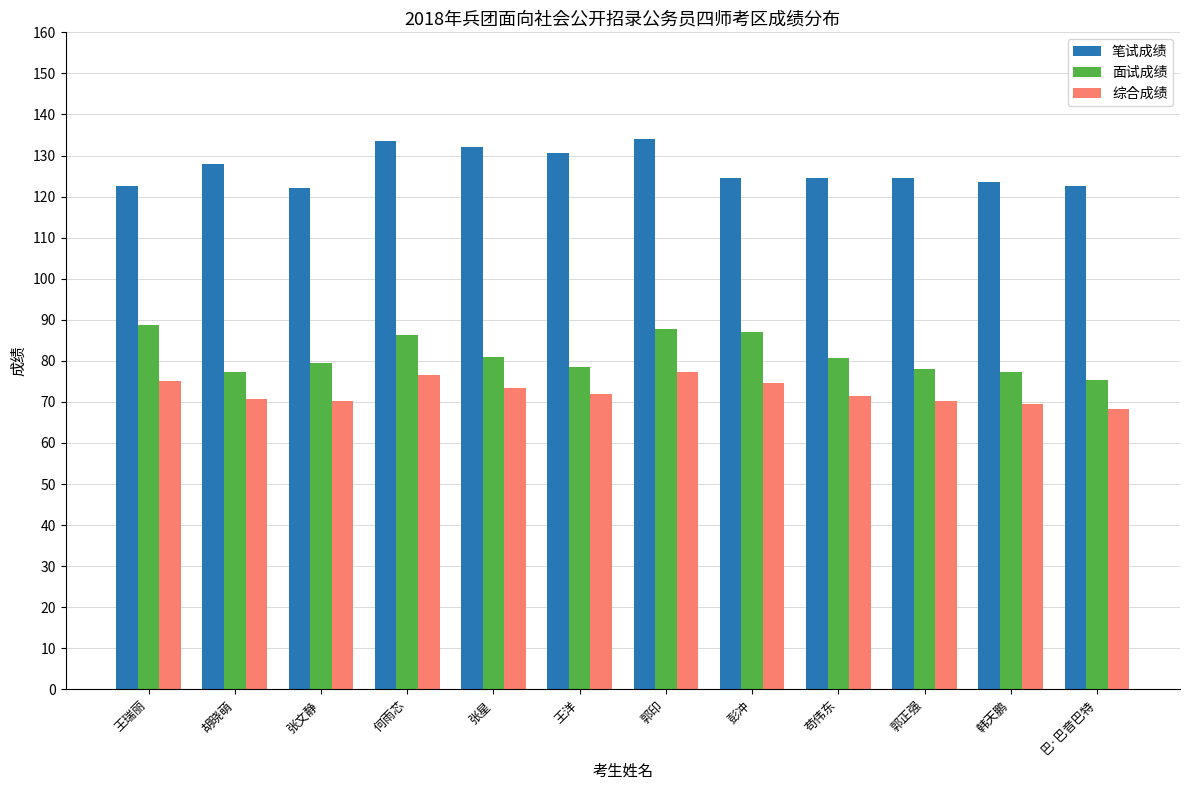

At which label is 笔试成绩 closest to 128?

胡晓萌